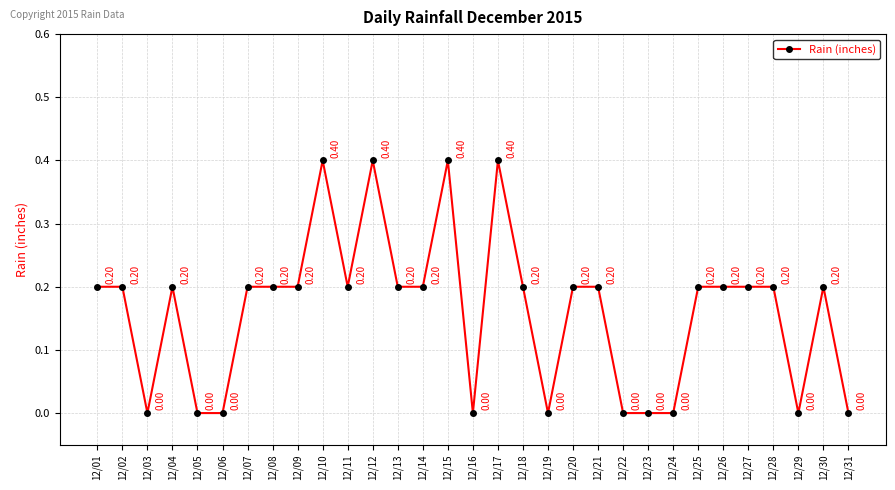

What is the difference between the maximum and second lowest values?

0.4